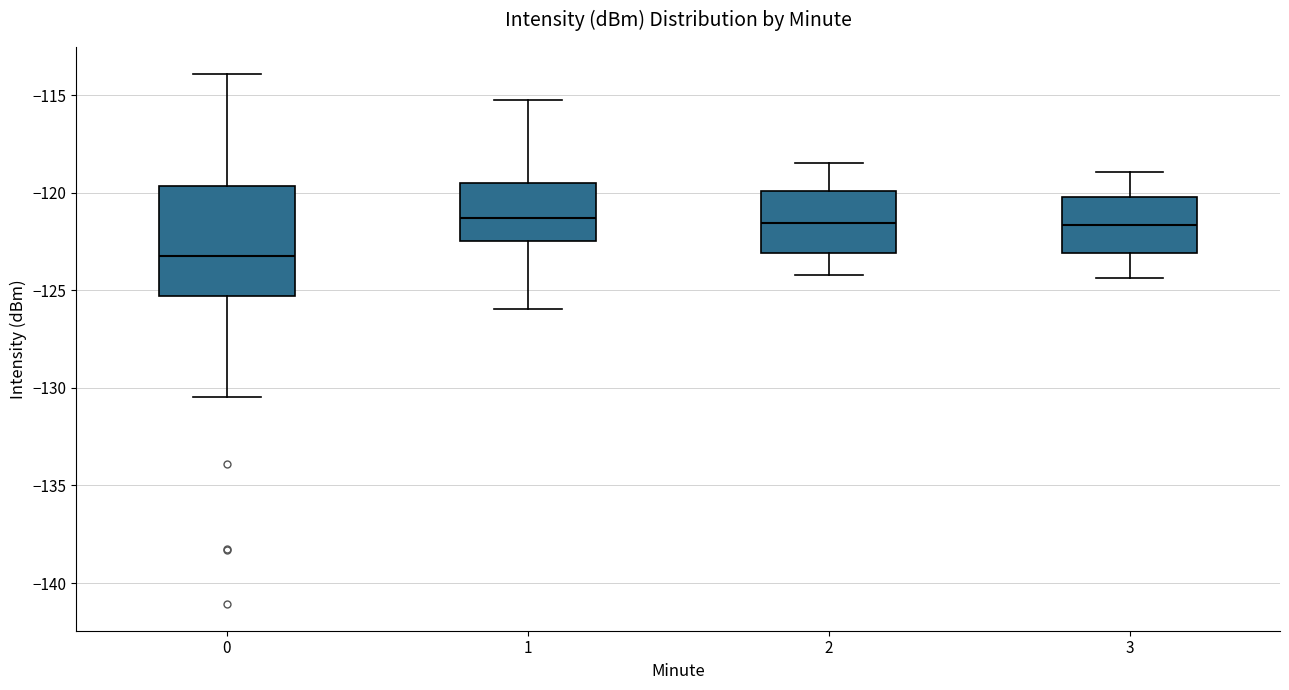

Reading left to right, read every box against the y-axis: the position of its median line, the range the box covers, and the ends of its whiskers. The values are not printed on the chart, so give them approximately, as read against the axis.

0: median -123.5, box -125.5 to -119.5, whiskers -130.5 to -114.0
1: median -121.5, box -122.5 to -119.5, whiskers -126.0 to -115.5
2: median -121.5, box -123.0 to -120.0, whiskers -124.0 to -118.5
3: median -121.5, box -123.0 to -120.0, whiskers -124.5 to -119.0